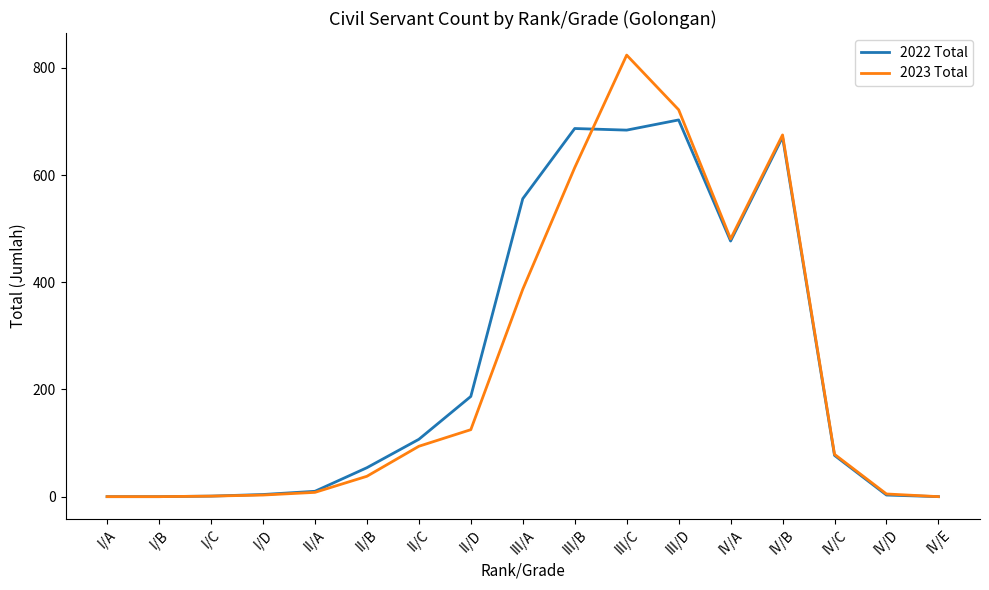

How many lines are shown in the chart?

2